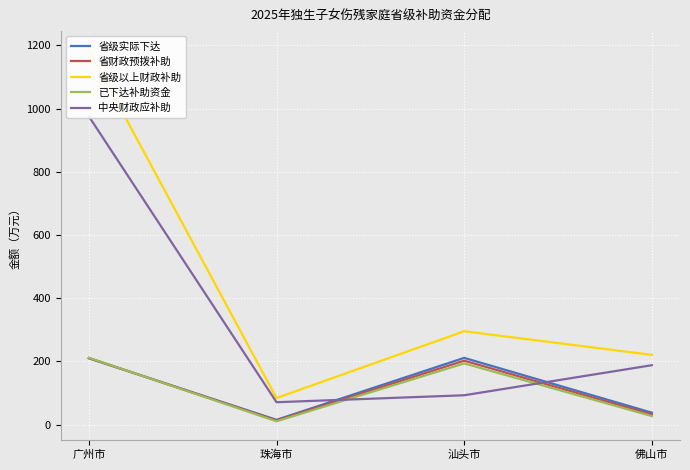

How many lines are shown in the chart?

5